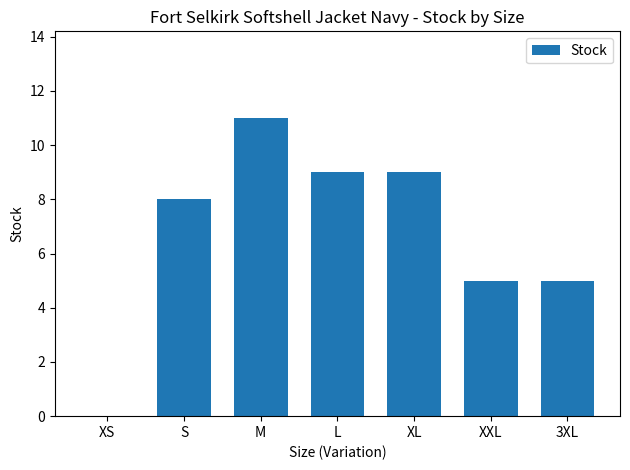

What is the sum of all values?

47